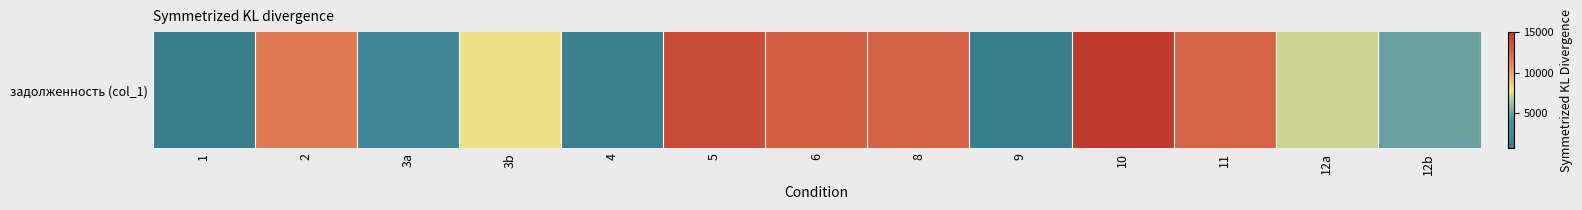

What is the sum of all values?

103080.2